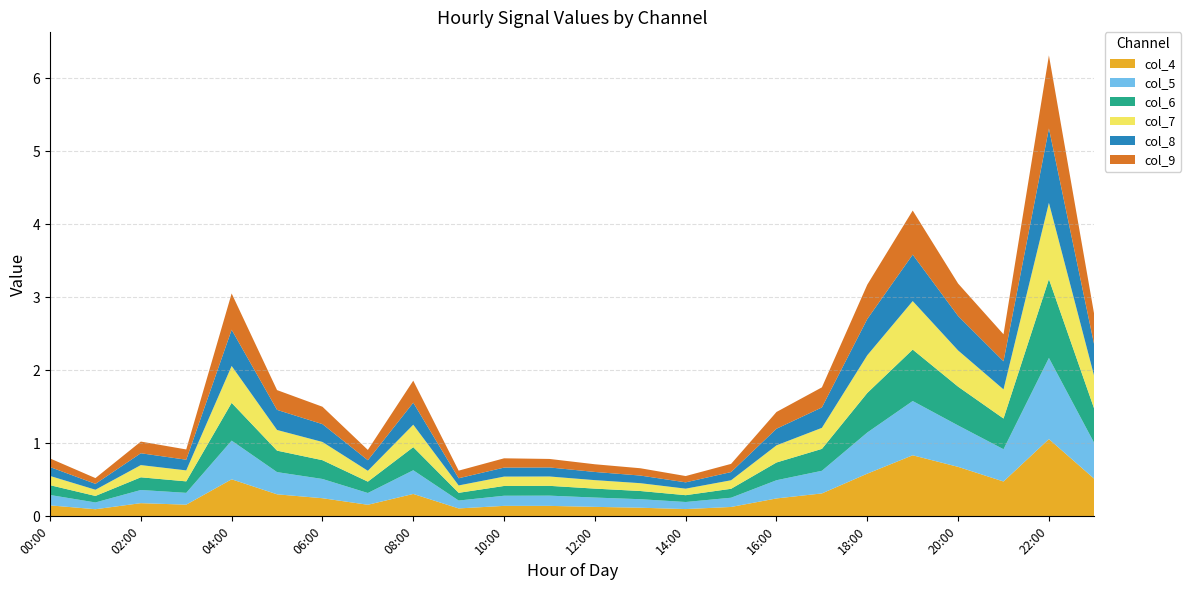

Reading left to right, what are all the values shown in this chart?

col_4: 0.2	0.1	0.2	0.2	0.5	0.3	0.2	0.2	0.3	0.1	0.1	0.1	0.1	0.1	0.1	0.1	0.2	0.3	0.6	0.8	0.7	0.5	1.1	0.5
col_5: 0.1	0.1	0.2	0.2	0.5	0.3	0.3	0.2	0.3	0.1	0.1	0.1	0.1	0.1	0.1	0.1	0.2	0.3	0.6	0.7	0.6	0.4	1.1	0.5
col_6: 0.1	0.1	0.2	0.2	0.5	0.3	0.3	0.2	0.3	0.1	0.1	0.1	0.1	0.1	0.1	0.1	0.2	0.3	0.5	0.7	0.5	0.4	1.1	0.5
col_7: 0.1	0.1	0.2	0.2	0.5	0.3	0.2	0.1	0.3	0.1	0.1	0.1	0.1	0.1	0.1	0.1	0.2	0.3	0.5	0.7	0.5	0.4	1.0	0.4
col_8: 0.1	0.1	0.2	0.1	0.5	0.3	0.2	0.1	0.3	0.1	0.1	0.1	0.1	0.1	0.1	0.1	0.2	0.3	0.5	0.6	0.5	0.4	1.0	0.4
col_9: 0.1	0.1	0.2	0.1	0.5	0.3	0.2	0.1	0.3	0.1	0.1	0.1	0.1	0.1	0.1	0.1	0.2	0.3	0.5	0.6	0.4	0.4	1.0	0.4